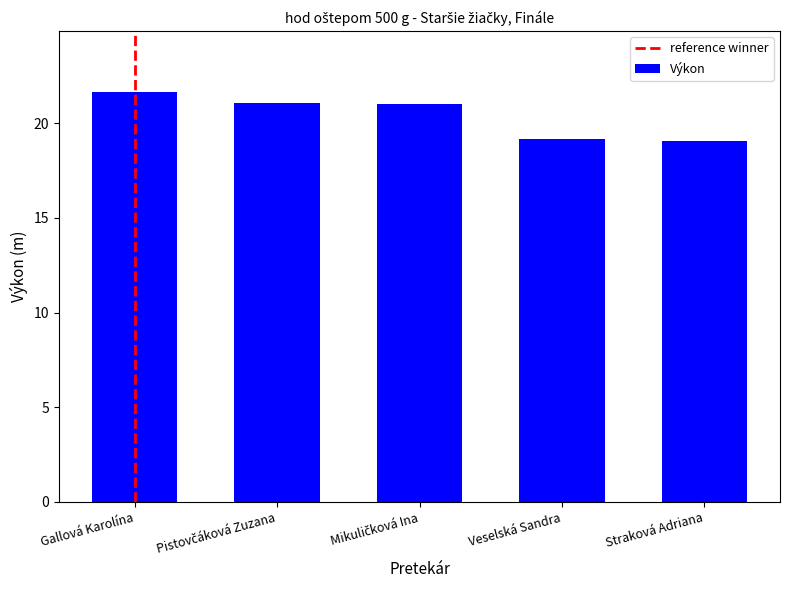

What is the value of the 1st bar from the left?

21.6